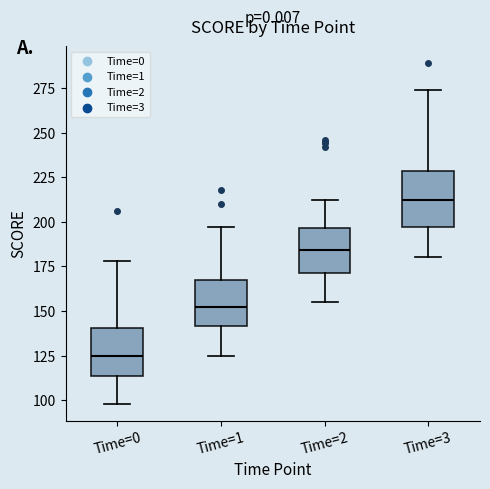

Reading left to right, read every box against the y-axis: the position of its median line, the range the box covers, and the ends of its whiskers. The values are not printed on the chart, so give them approximately, as read against the axis.

Time=0: median 125, box 115 to 140, whiskers 100 to 180
Time=1: median 150, box 140 to 165, whiskers 125 to 195
Time=2: median 185, box 170 to 195, whiskers 155 to 210
Time=3: median 210, box 195 to 230, whiskers 180 to 275